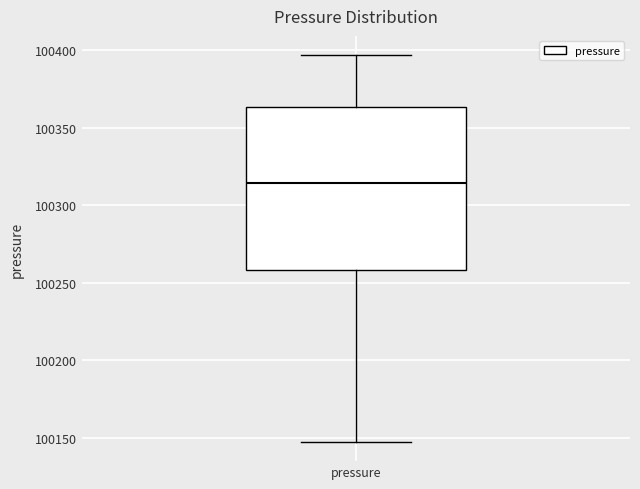

Where does the median line of the box for pressure sit on the y-axis? The values are not printed on the chart, so give them approximately, as read against the axis.

100315